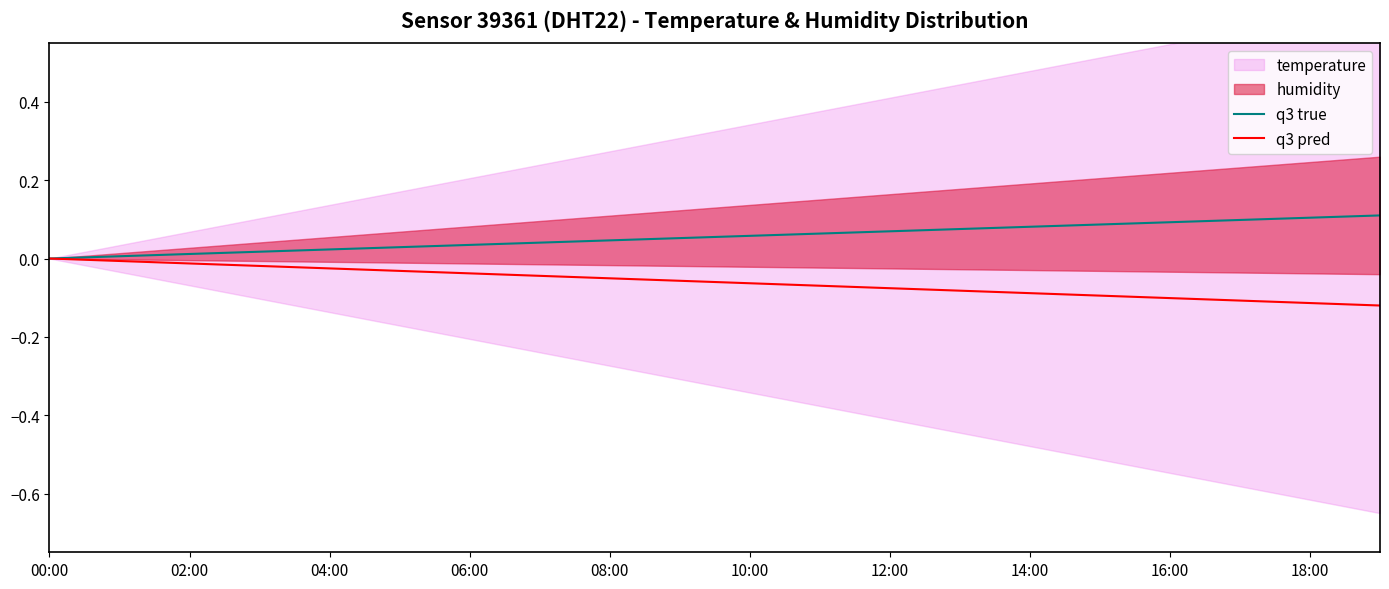

The q3 pred series shows -0.1 at 14:00. True or false?

True